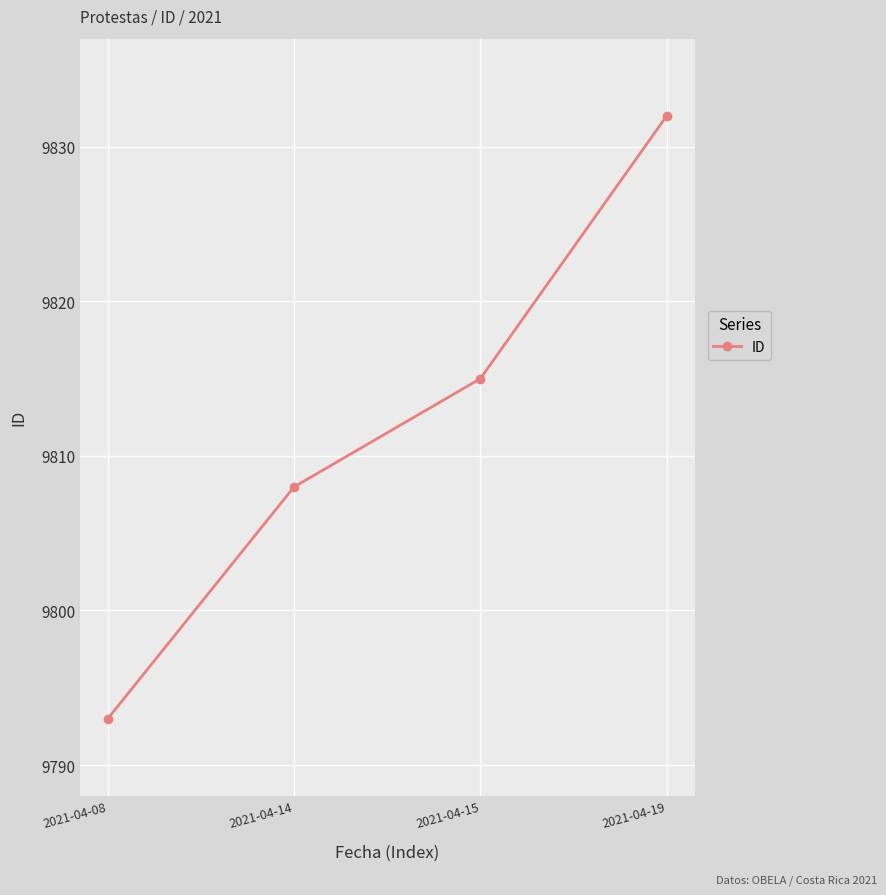

What is the maximum value shown in the chart?

9832